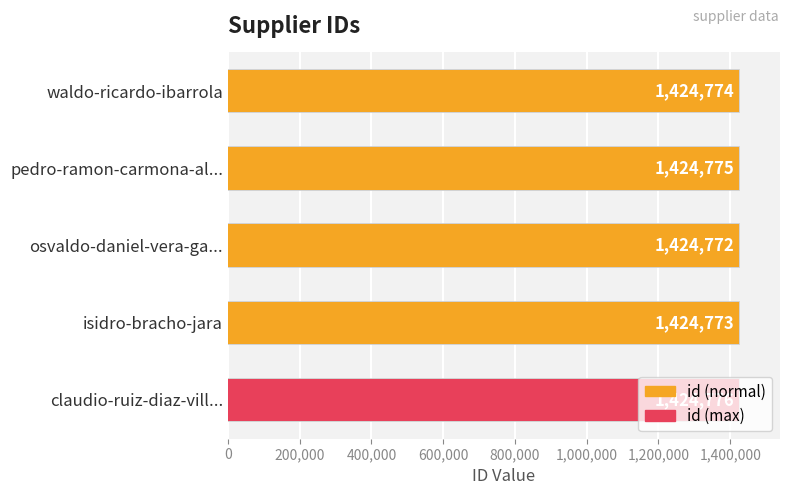

What is the sum of all values?

7123870